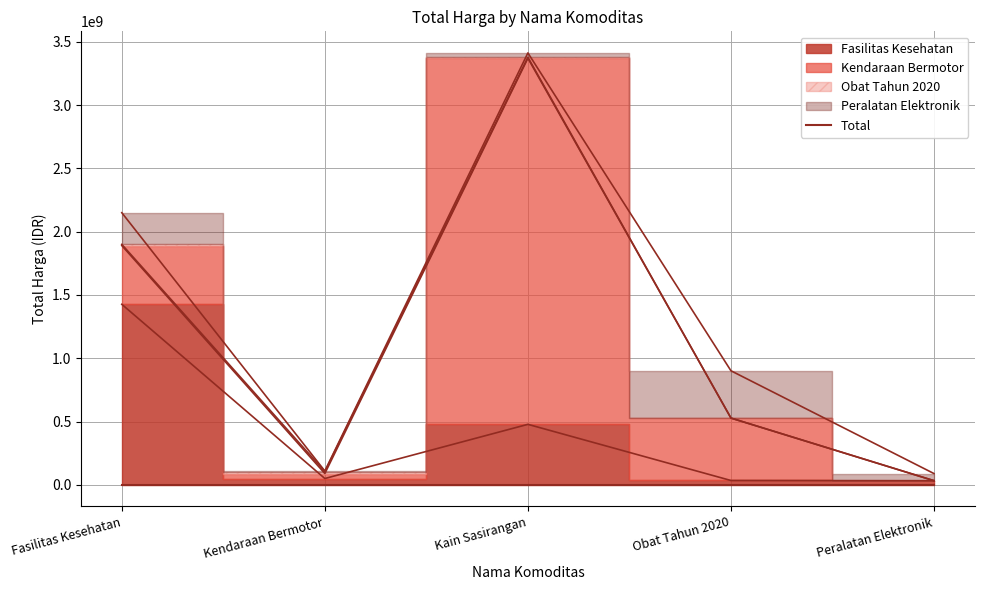

Reading left to right, extract all data points from this chart.

Fasilitas Kesehatan: 1425867900	49730040	477600000	34000000	32441200
Kendaraan Bermotor: 464002100	39440000	2892122000	493000000	0
Obat Tahun 2020: 9180000	15513960	7401240	333600	78000
Peralatan Elektronik: 250350000	4350000	34292000	373404000	56152800